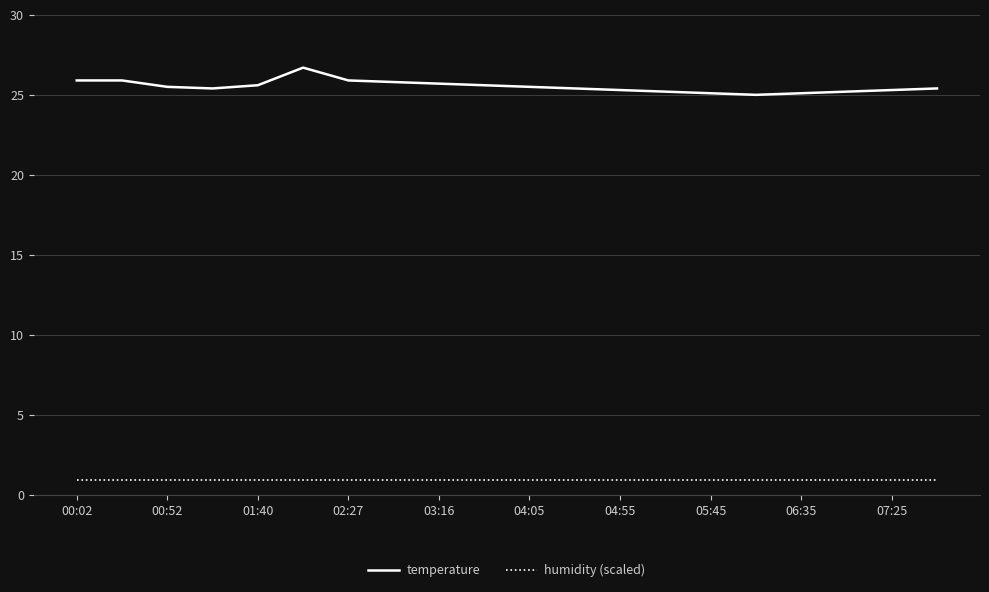

Which series has the widest spread of values?

temperature